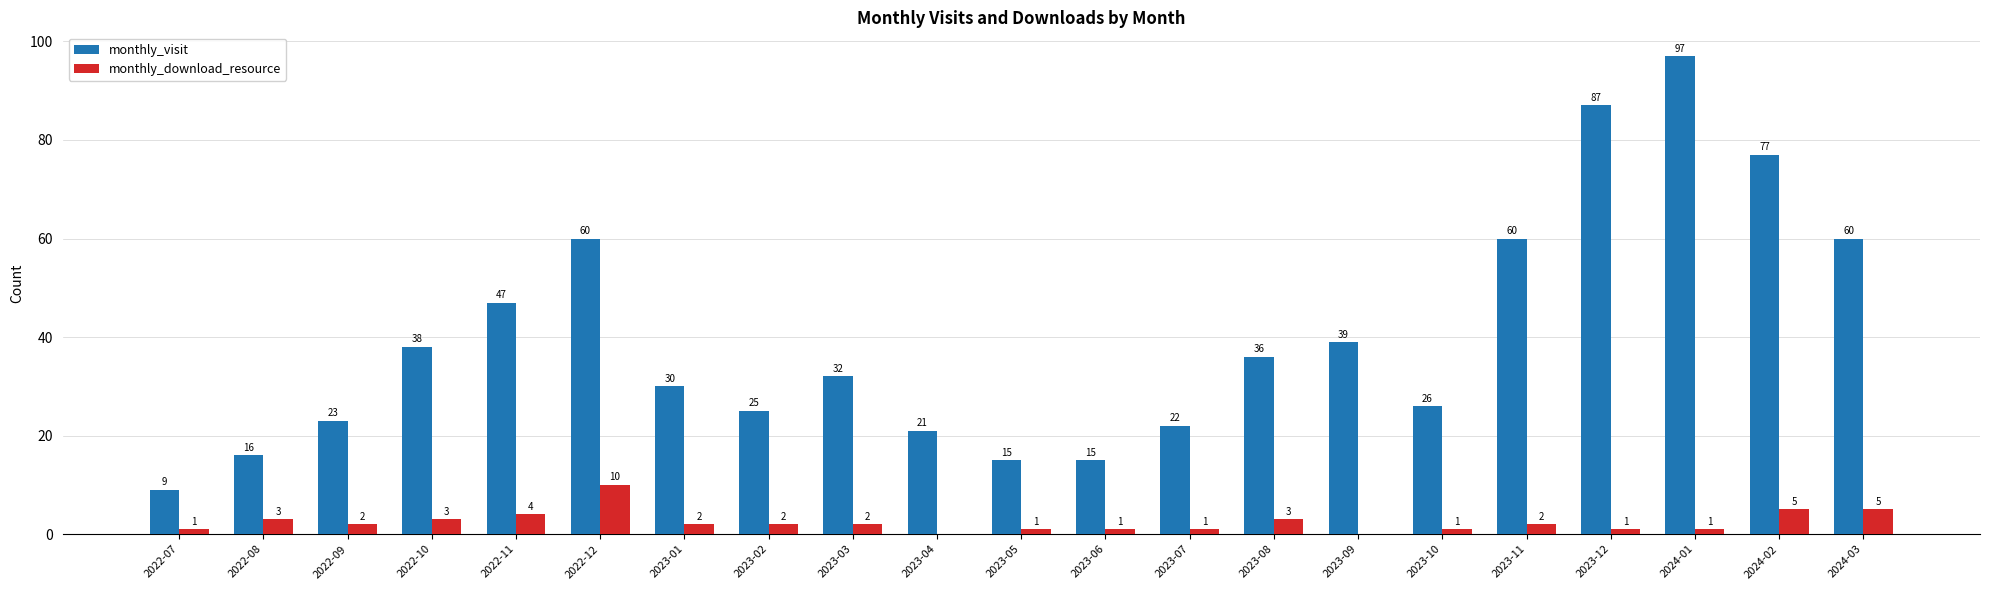

What is the sum of all monthly_visit values?

835